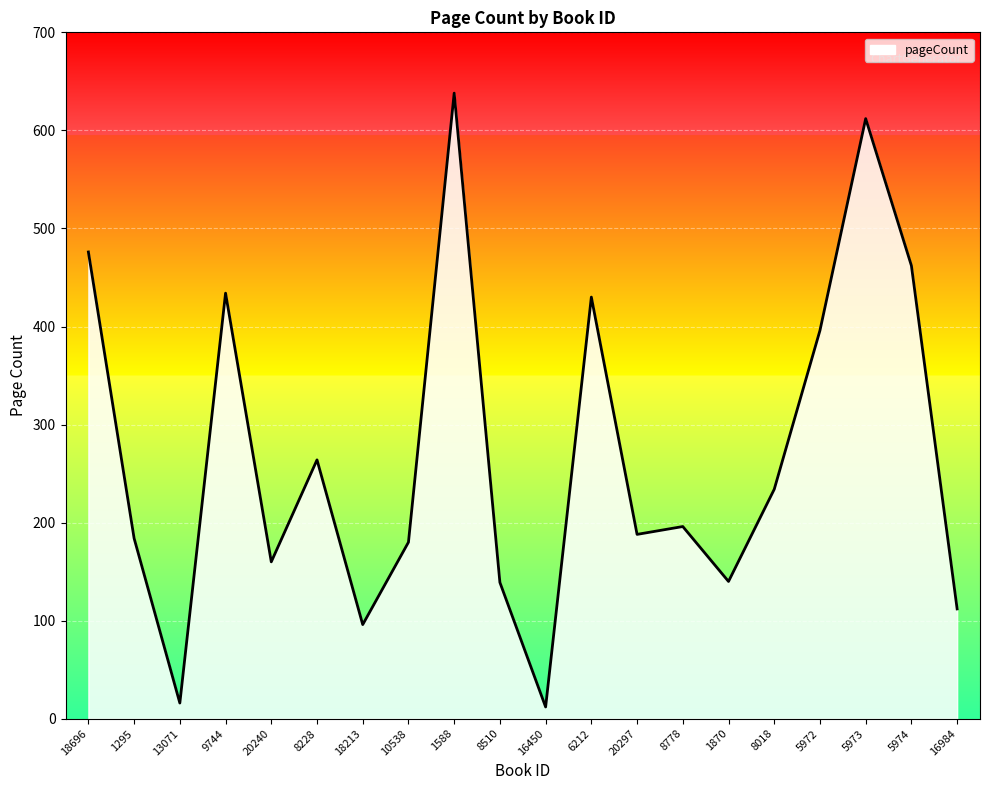

True or false: the data has more than 0 interior local peaks.

True